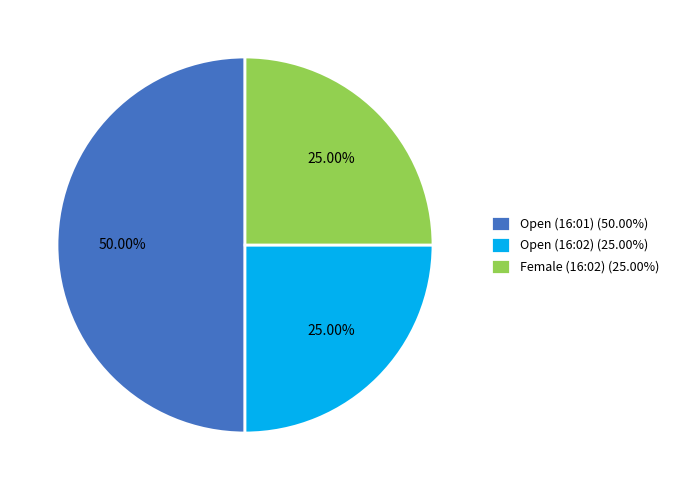

Is the sum of Open (16:01) (50.00%) and Open (16:02) (25.00%) greater than half?

Yes